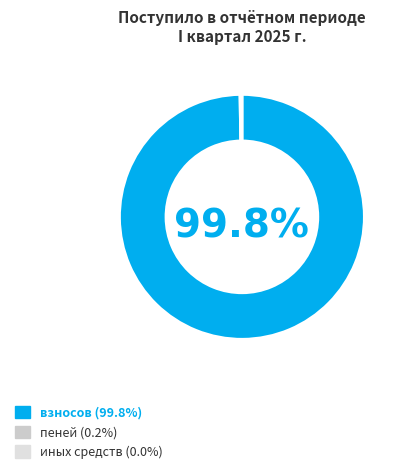

Is there a majority slice in this chart?

Yes